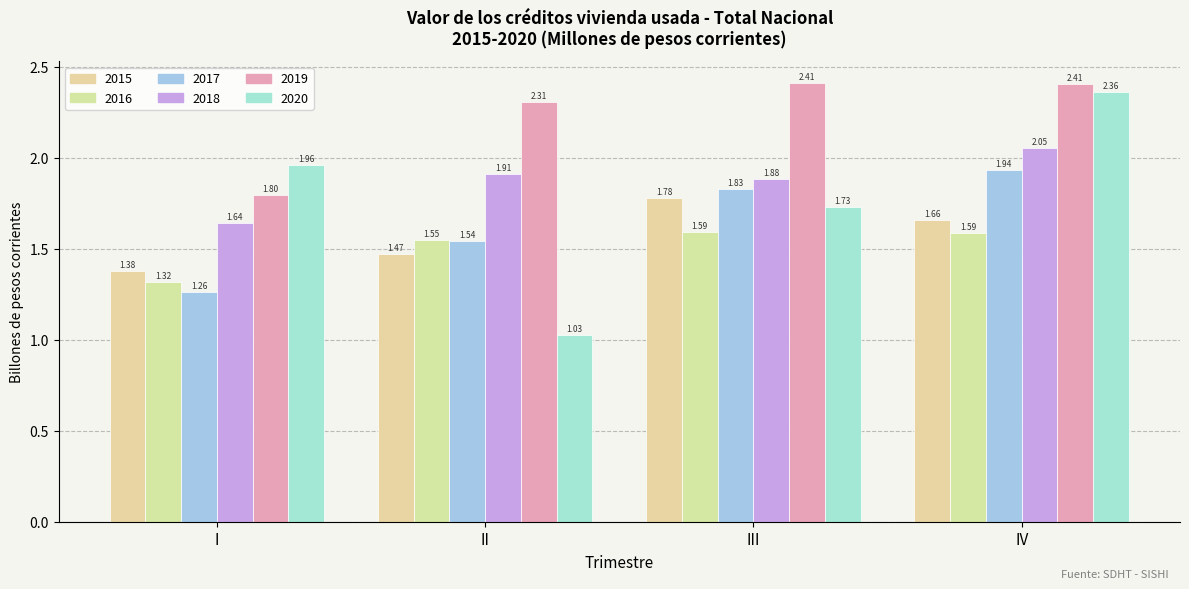

How many bars are there in total?

24